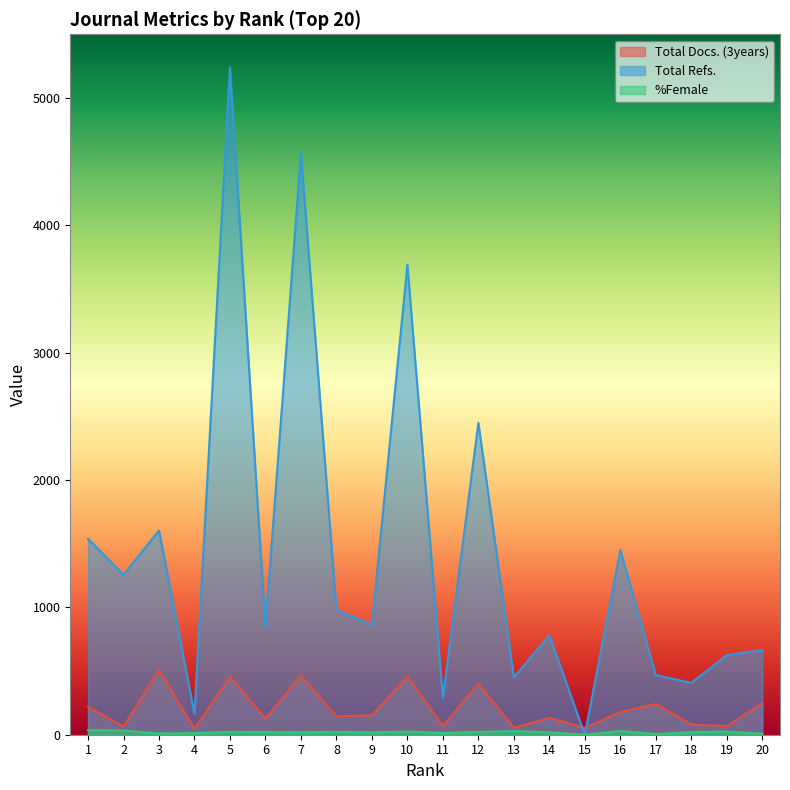

What is the approximate value of %Female at 1, to the nearest 5?

35